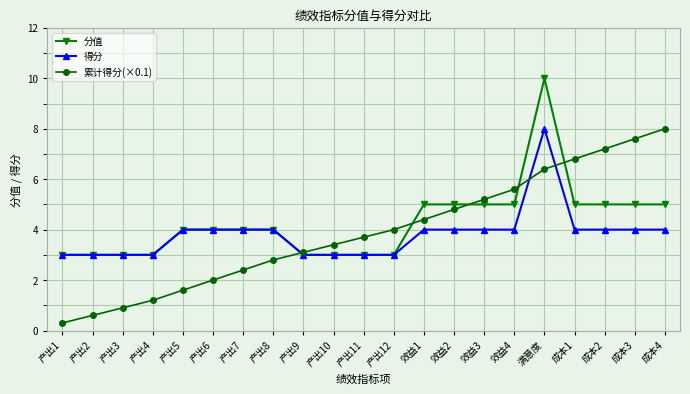

Reading left to right, what are all the values shown in this chart?

分值: 3.0	3.0	3.0	3.0	4.0	4.0	4.0	4.0	3.0	3.0	3.0	3.0	5.0	5.0	5.0	5.0	10.0	5.0	5.0	5.0	5.0
得分: 3.0	3.0	3.0	3.0	4.0	4.0	4.0	4.0	3.0	3.0	3.0	3.0	4.0	4.0	4.0	4.0	8.0	4.0	4.0	4.0	4.0
累计得分(×0.1): 0.3	0.6	0.9	1.2	1.6	2.0	2.4	2.8	3.1	3.4	3.7	4.0	4.4	4.8	5.2	5.6	6.4	6.8	7.2	7.6	8.0